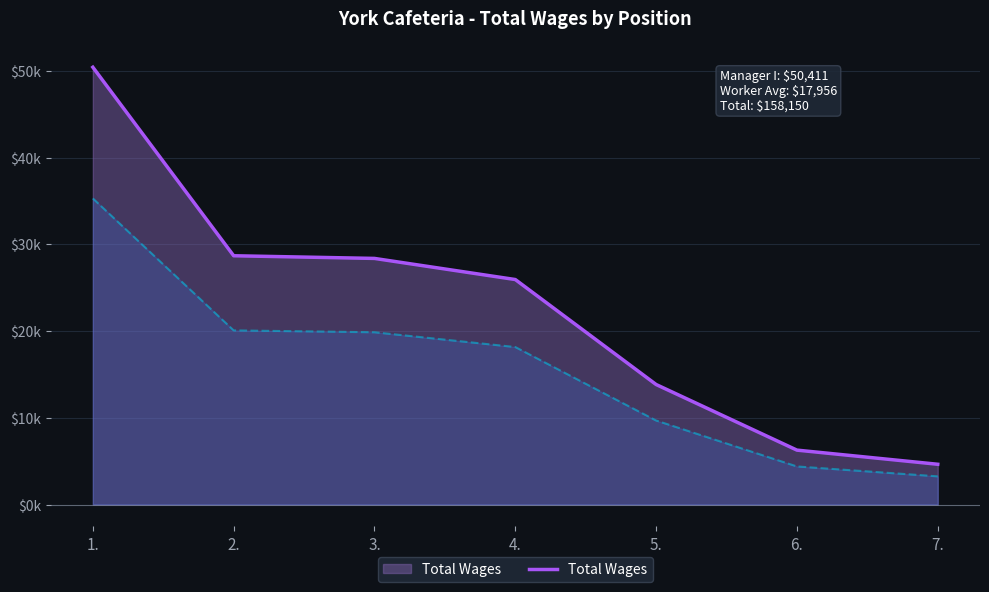

Which has a higher value, 5. or 6.?

5.